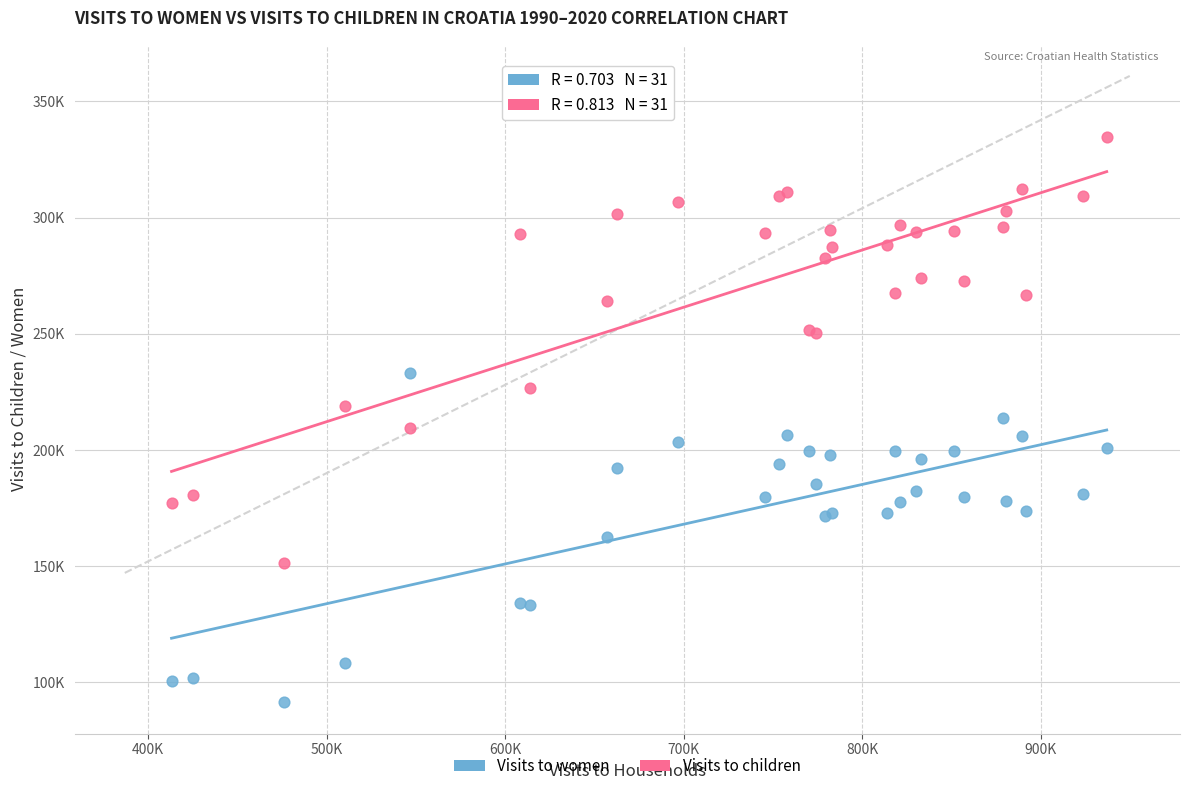

What are all the series names shown in the legend?

Visits to women, Visits to children